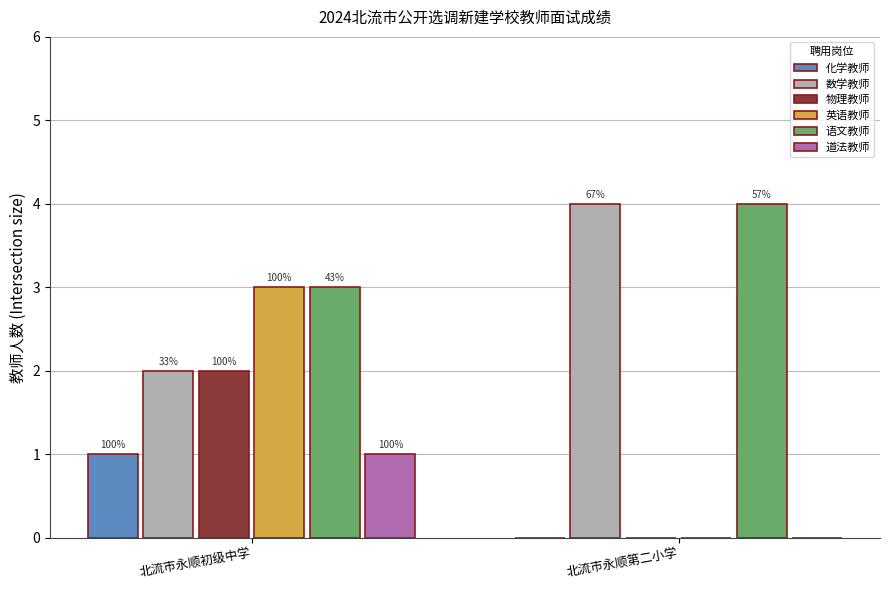

What is the label of the 1st bar from the right?

北流市永顺第二小学